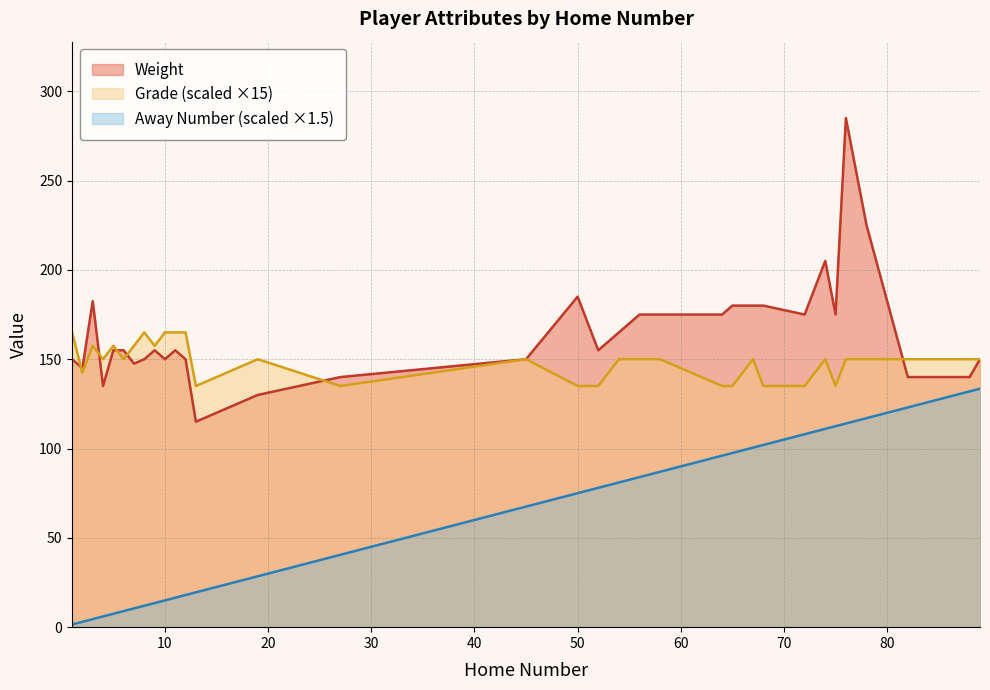

Which series has the largest total across all categories?

Weight